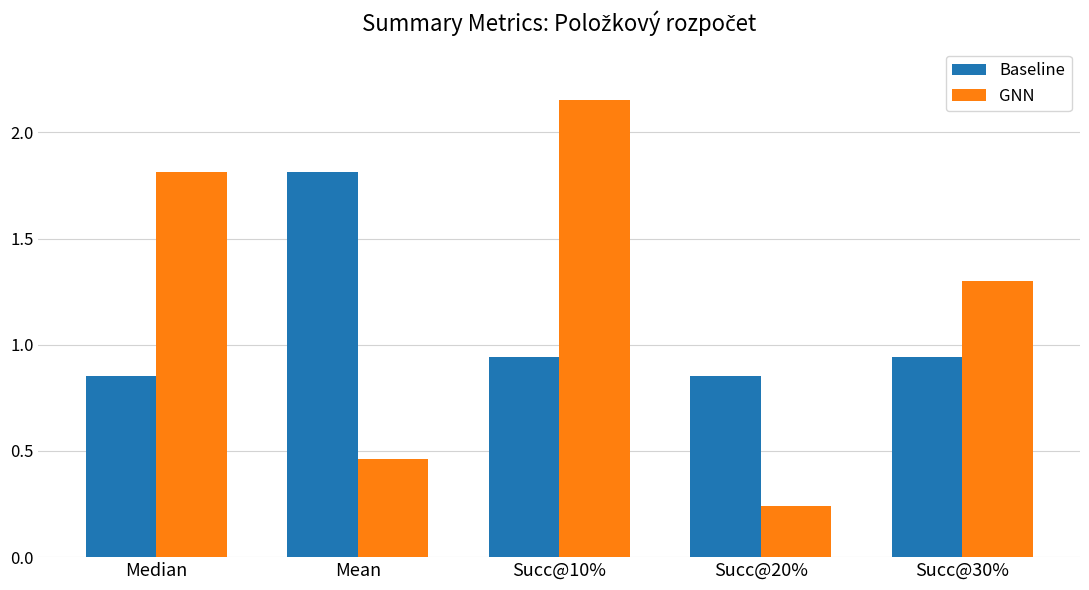

Which category has the highest value across all series?

Succ@10%